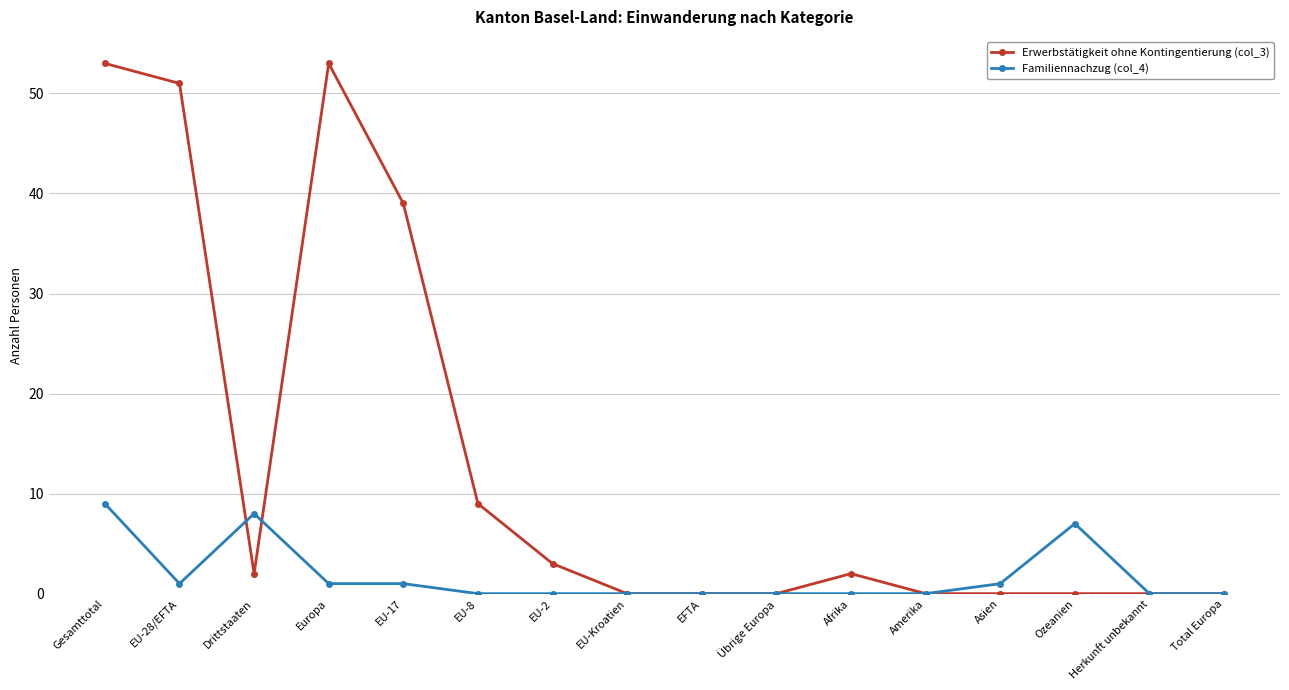

Rank the series by their average value, from lowest to highest.

Familiennachzug (col_4), Erwerbstätigkeit ohne Kontingentierung (col_3)